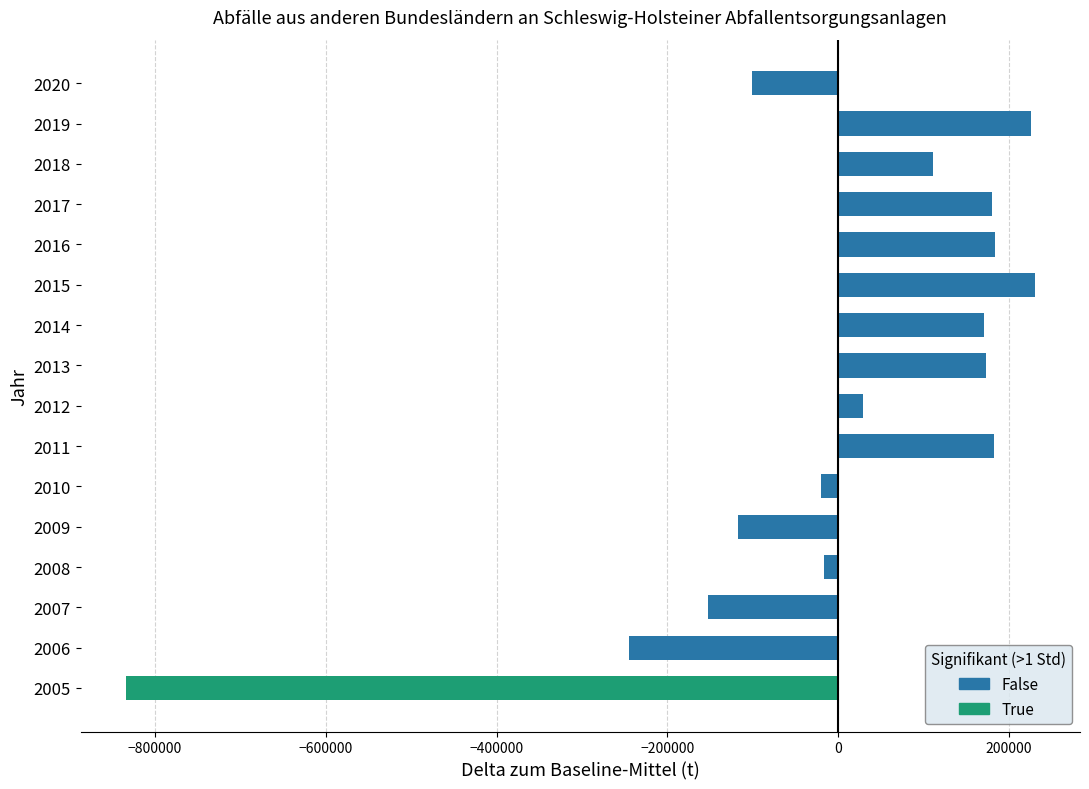

What is the minimum value shown in the chart?

-833938.1